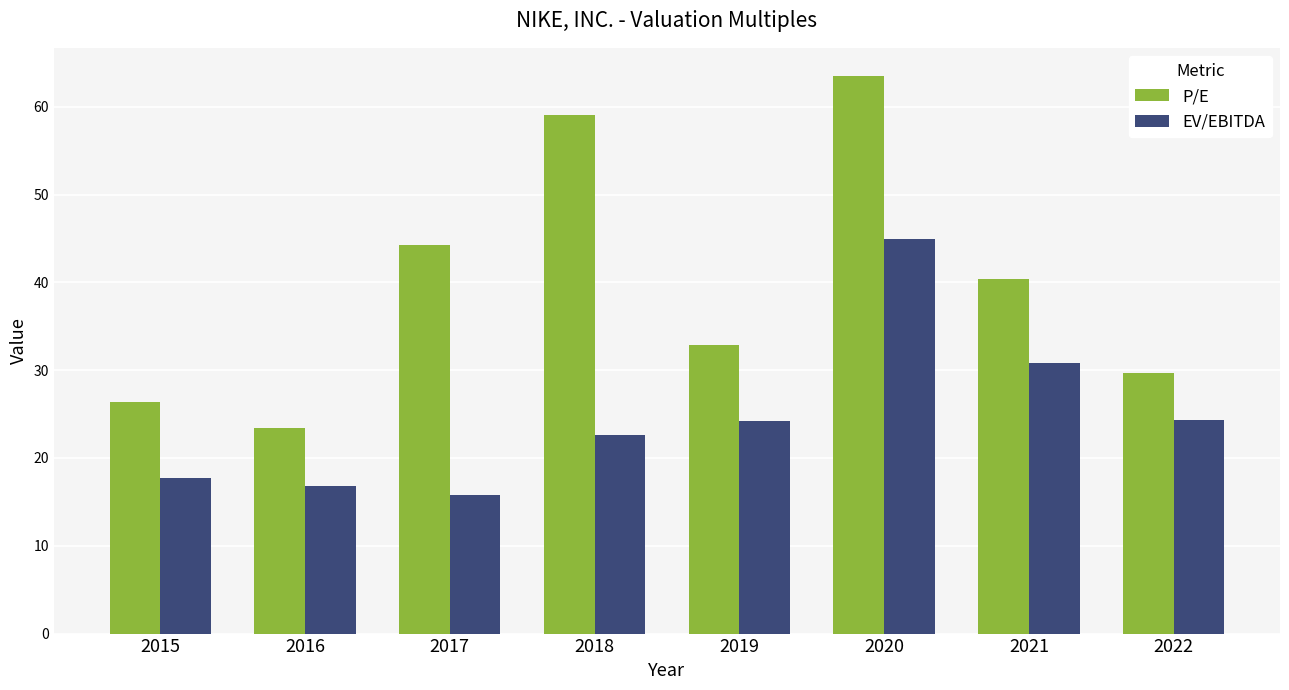

What value does the EV/EBITDA series have at 2019?

24.2